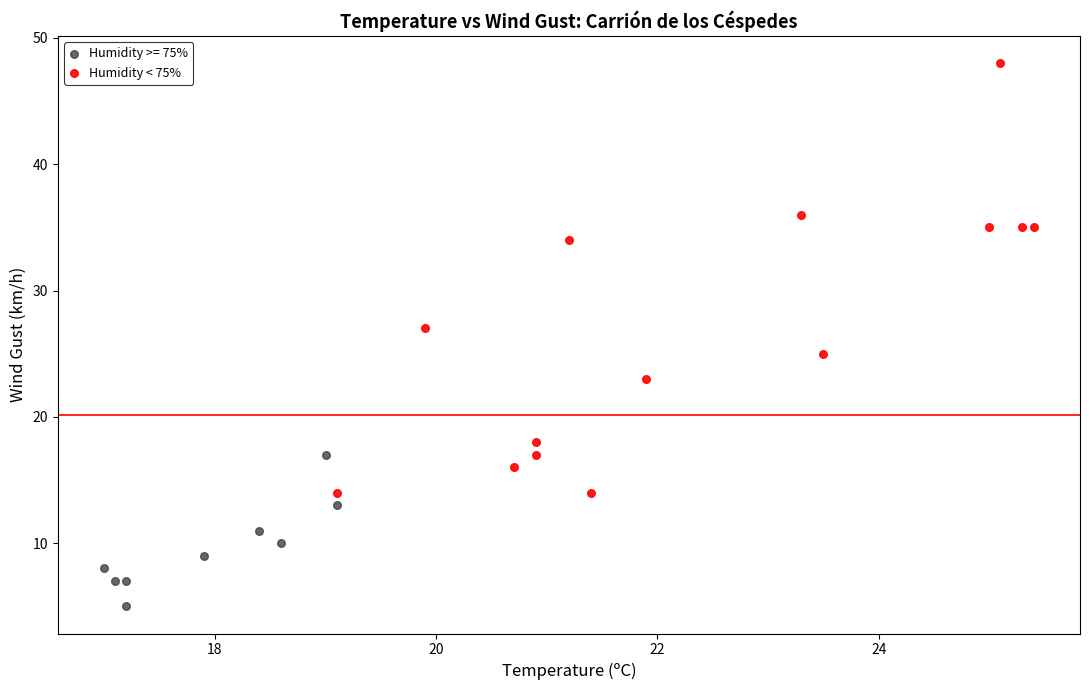

Which series contains the lowest Y value?

Humidity >= 75%